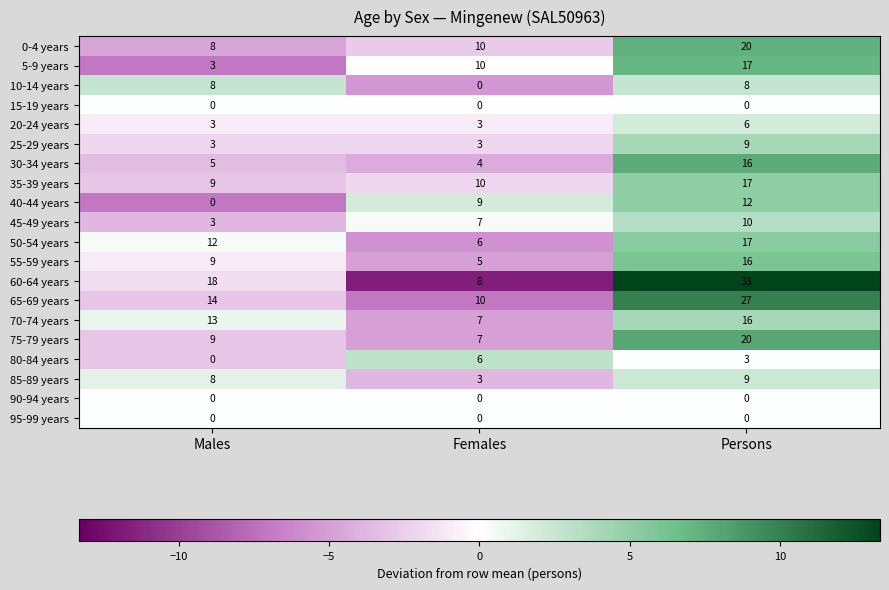

What is the total value across all series at Females?

108